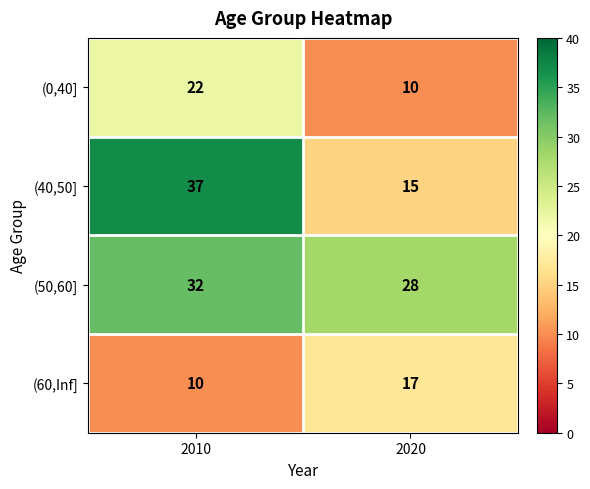

The (0,40] series shows 12 at 2010. True or false?

False